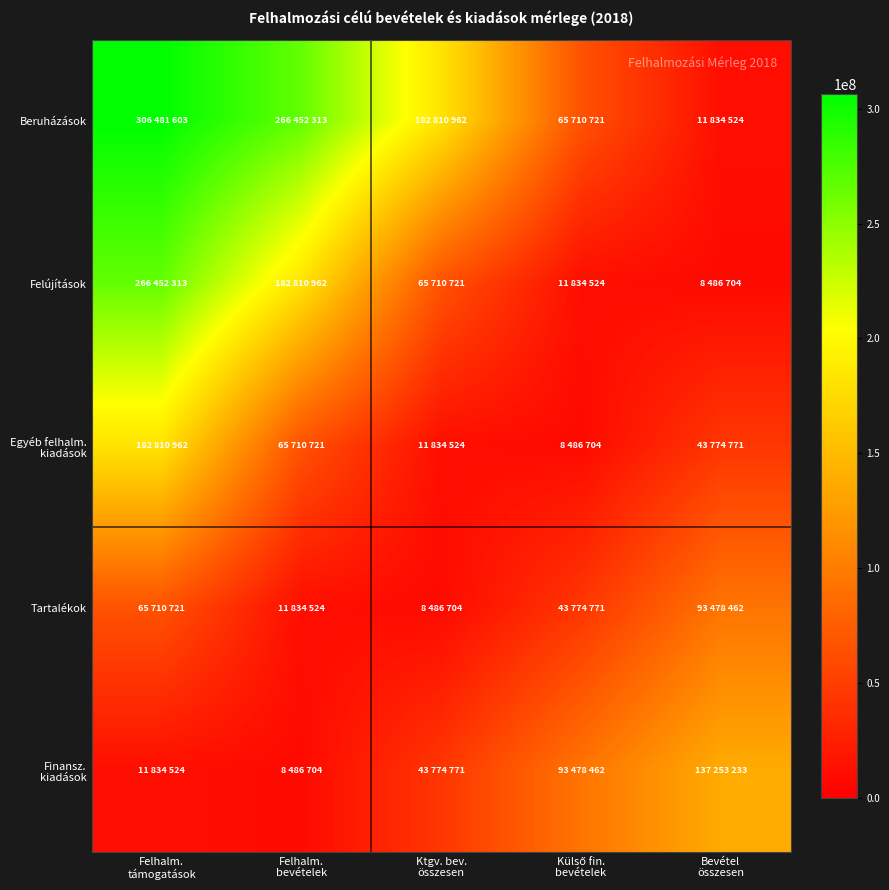

Rank the series at Felhalm. támogatások from highest to lowest value.

Beruházások, Felújítások, Egyéb felhalm. kiadások, Tartalékok, Finansz. kiadások